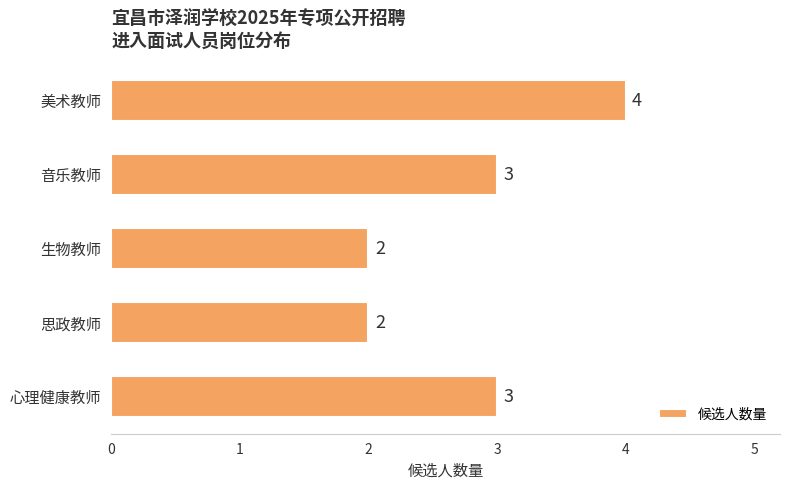

What is the ratio of the value at 美术教师 to the value at 心理健康教师?

1.3